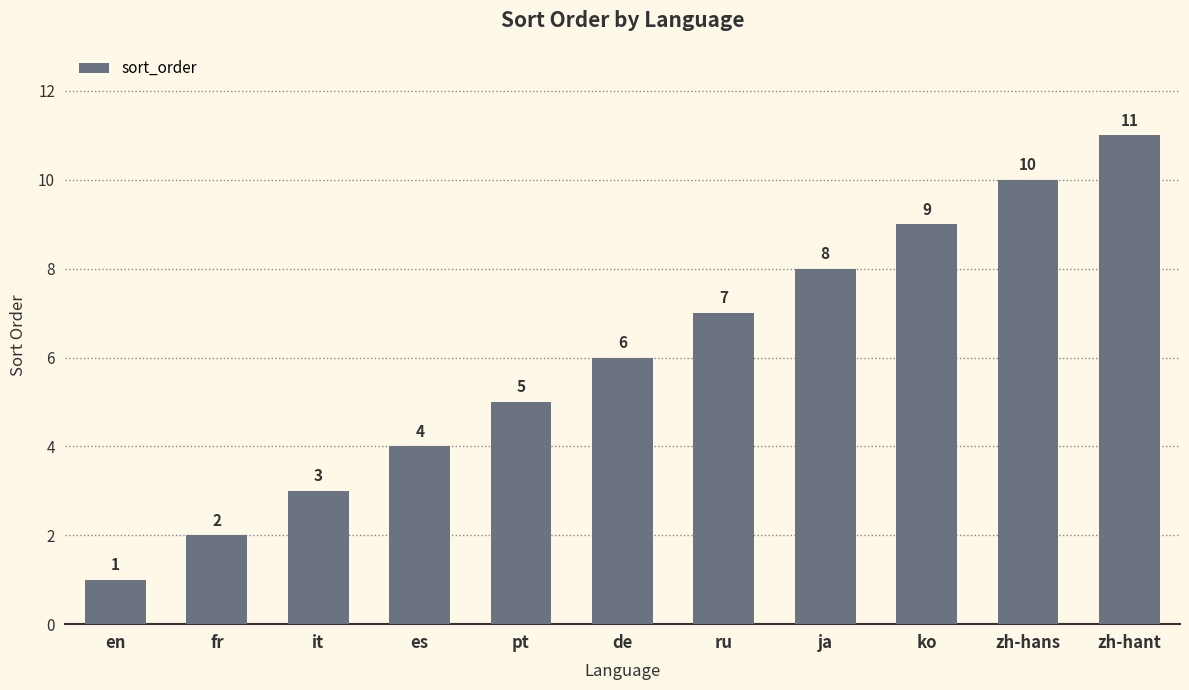

List the labels in order of value, smallest first.

en, fr, it, es, pt, de, ru, ja, ko, zh-hans, zh-hant